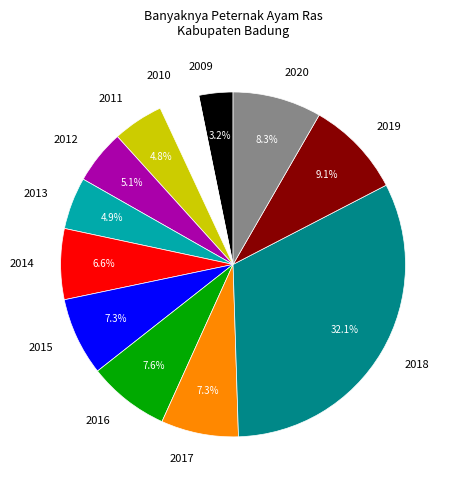

Which category has the biggest portion of the pie?

2018